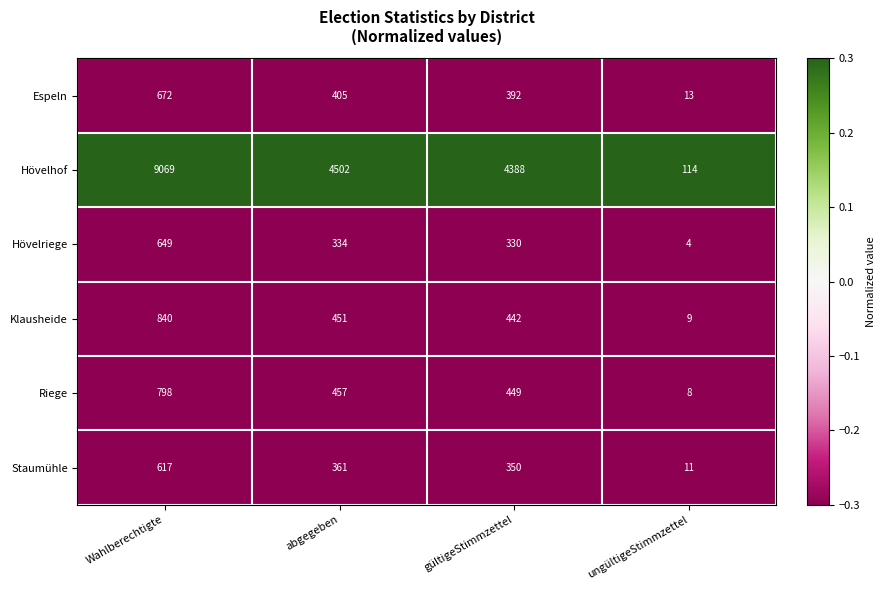

Which series has the widest spread of values?

Hövelhof